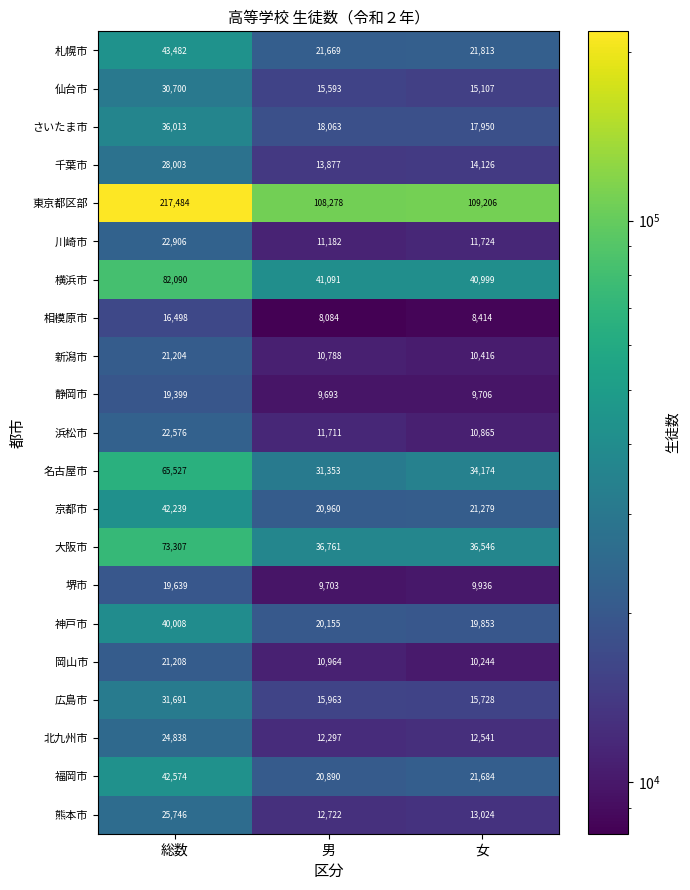

Which series changed the most between 総数 and 男?

東京都区部